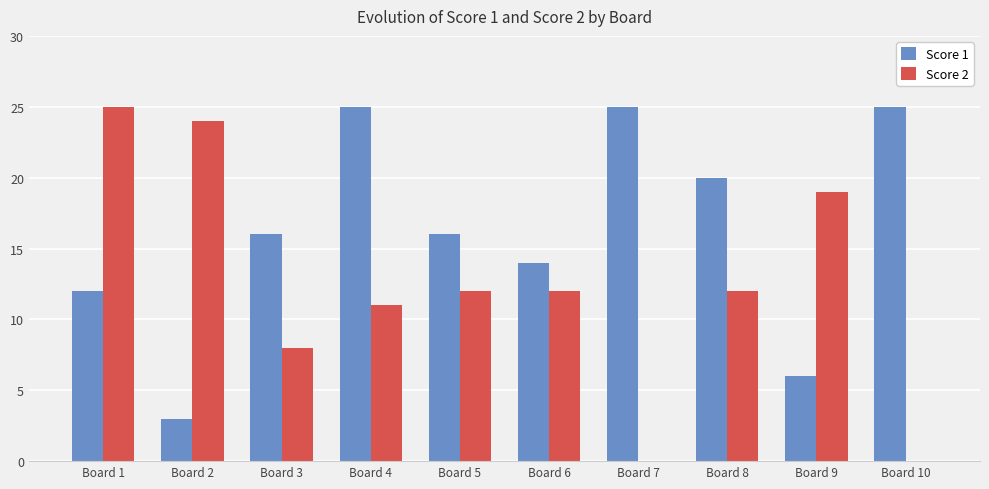

Are the bars grouped side by side (vs. stacked)?

Yes